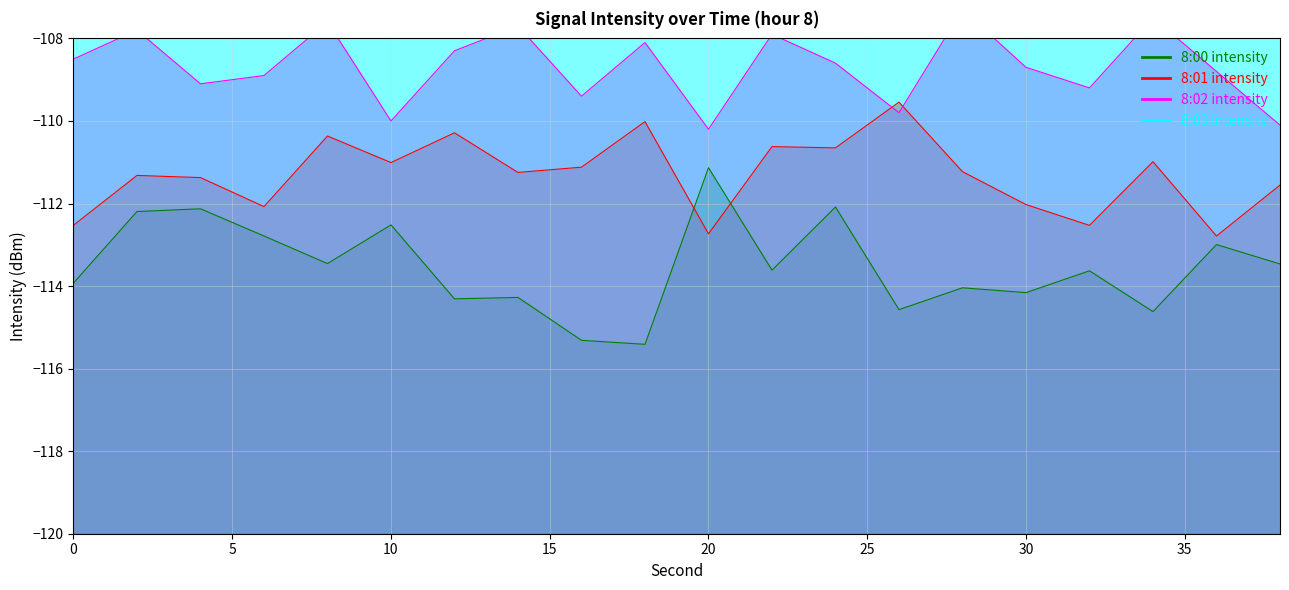

Reading right to left, transcribe all the data shown in this chart.

8:00 intensity: -113.5	-113.0	-114.6	-113.6	-114.2	-114.0	-114.6	-112.1	-113.6	-111.1	-115.4	-115.3	-114.3	-114.3	-112.5	-113.5	-112.8	-112.1	-112.2	-113.9
8:01 intensity: -111.6	-112.8	-111.0	-112.5	-112.0	-111.2	-109.5	-110.7	-110.6	-112.7	-110.0	-111.1	-111.2	-110.3	-111.0	-110.4	-112.1	-111.4	-111.3	-112.5
8:02 intensity: -110.1	-108.8	-107.5	-109.2	-108.7	-107.3	-109.8	-108.6	-107.9	-110.2	-108.1	-109.4	-107.7	-108.3	-110.0	-107.6	-108.9	-109.1	-107.8	-108.5
8:03 intensity: -107.0	-106.3	-105.2	-107.7	-106.1	-106.6	-105.4	-106.0	-106.8	-105.3	-107.5	-105.9	-105.1	-107.2	-106.4	-104.6	-107.8	-107.1	-105.7	-104.9